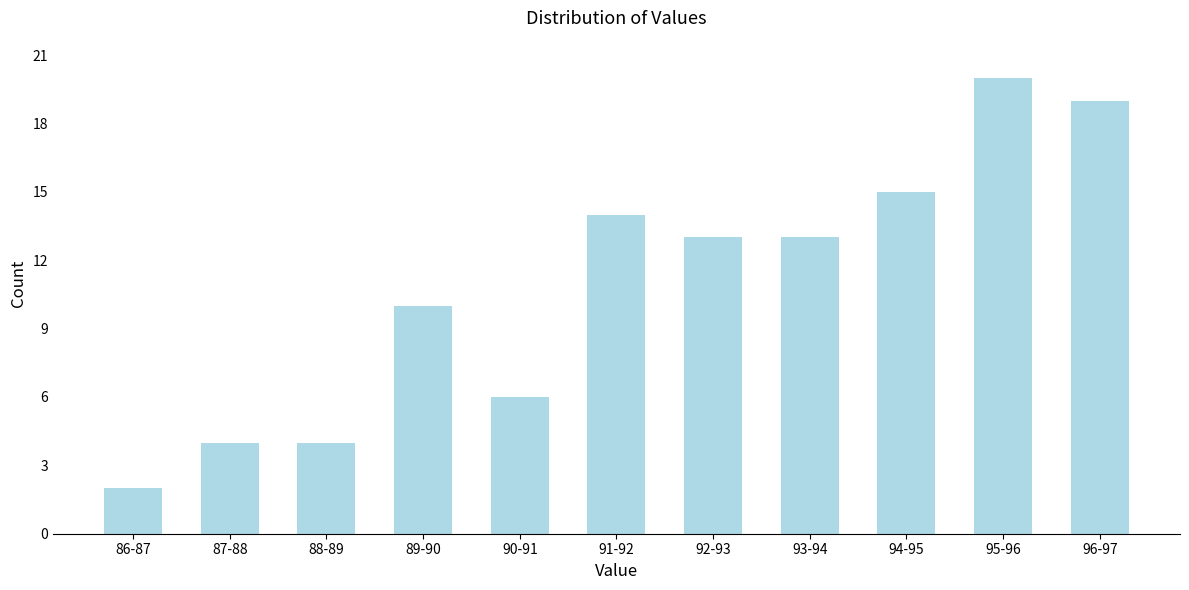

Reading left to right, transcribe all the data shown in this chart.

86-87=2	87-88=4	88-89=4	89-90=10	90-91=6	91-92=14	92-93=13	93-94=13	94-95=15	95-96=20	96-97=19